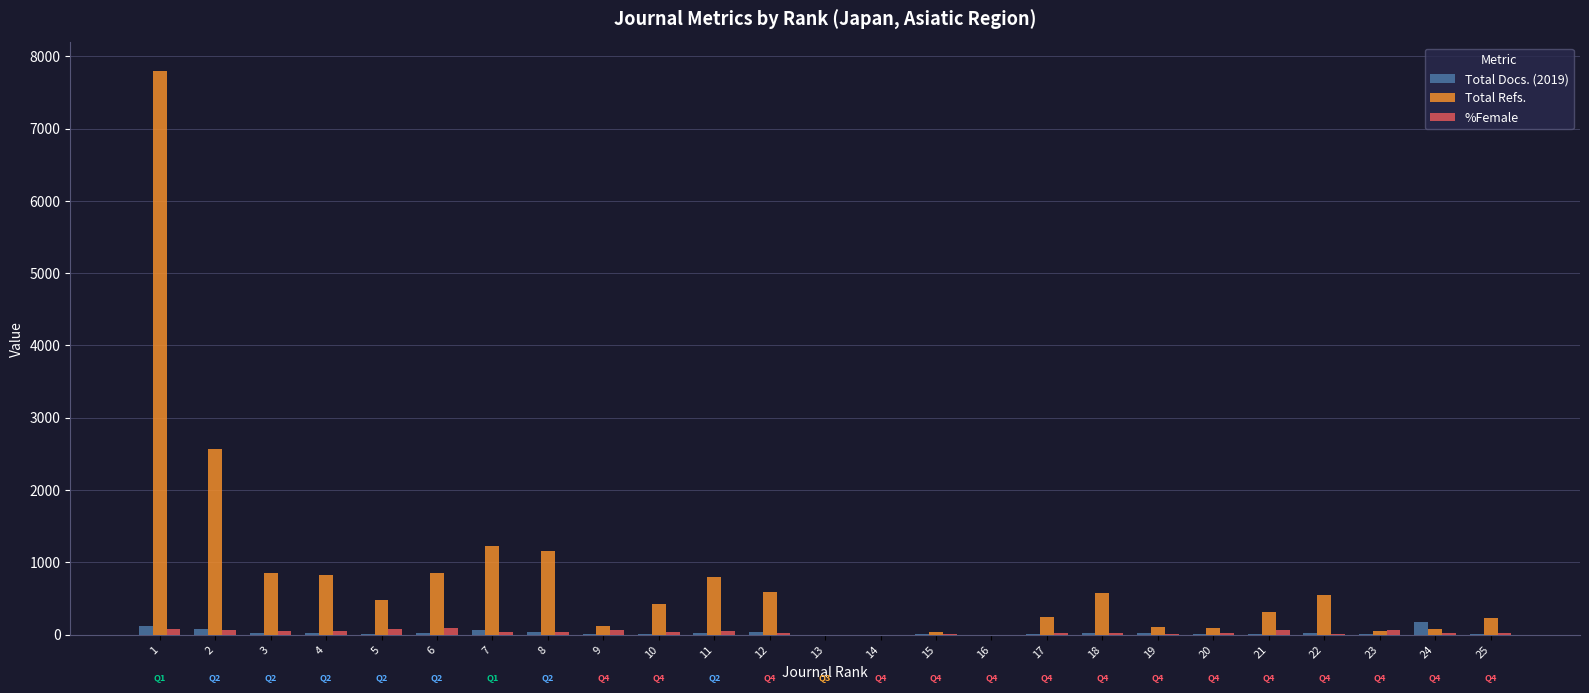

What is the maximum value shown in the chart?

7803